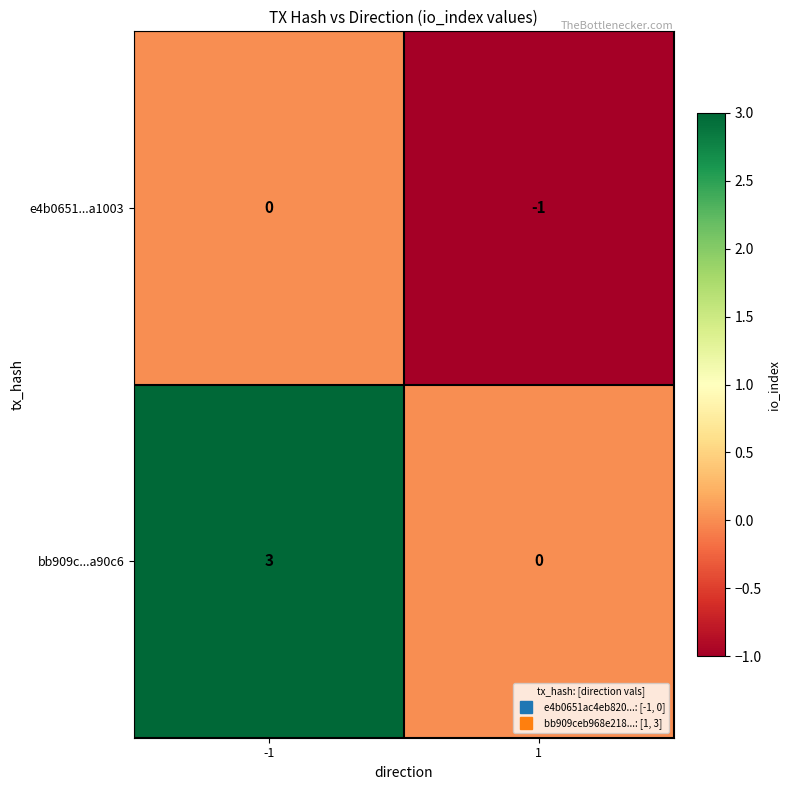

What is the difference between the bb909c...a90c6 values at -1 and 1?

3